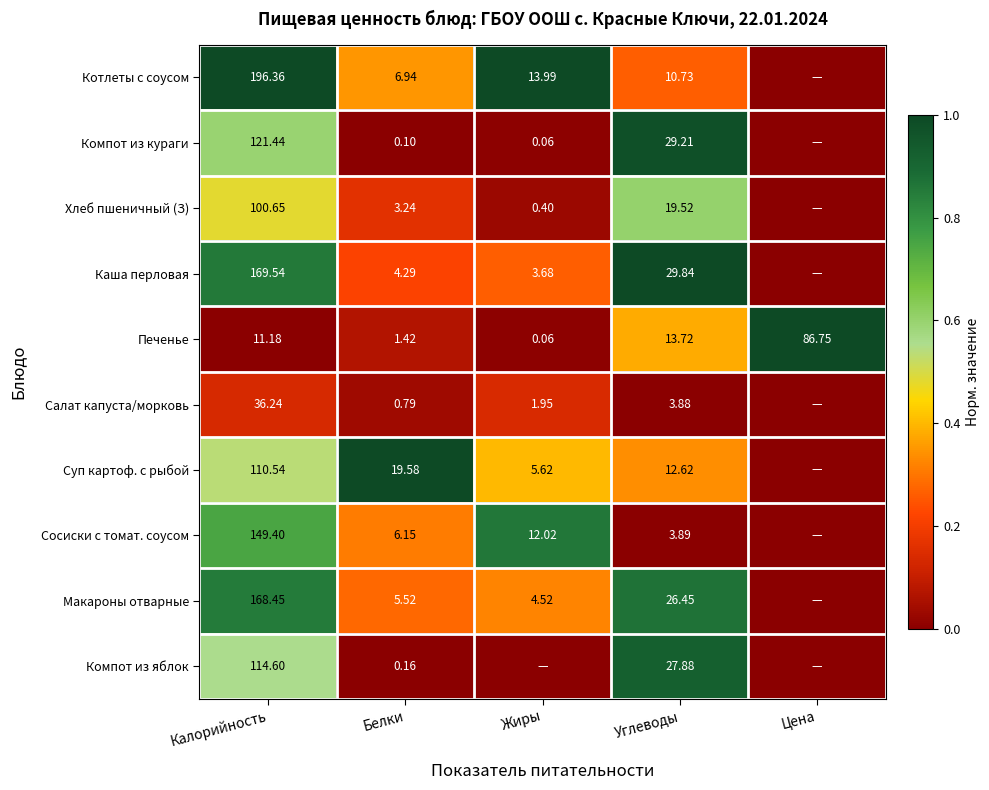

At Белки, list the series in order from smallest to largest.

Компот из кураги, Компот из яблок, Салат капуста/морковь, Печенье, Хлеб пшеничный (З), Каша перловая, Макароны отварные, Сосиски с томат. соусом, Котлеты с соусом, Суп картоф. с рыбой